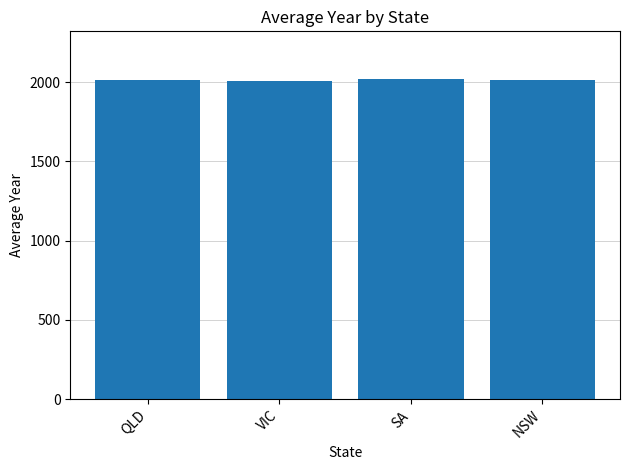

What is the average value?

2013.4